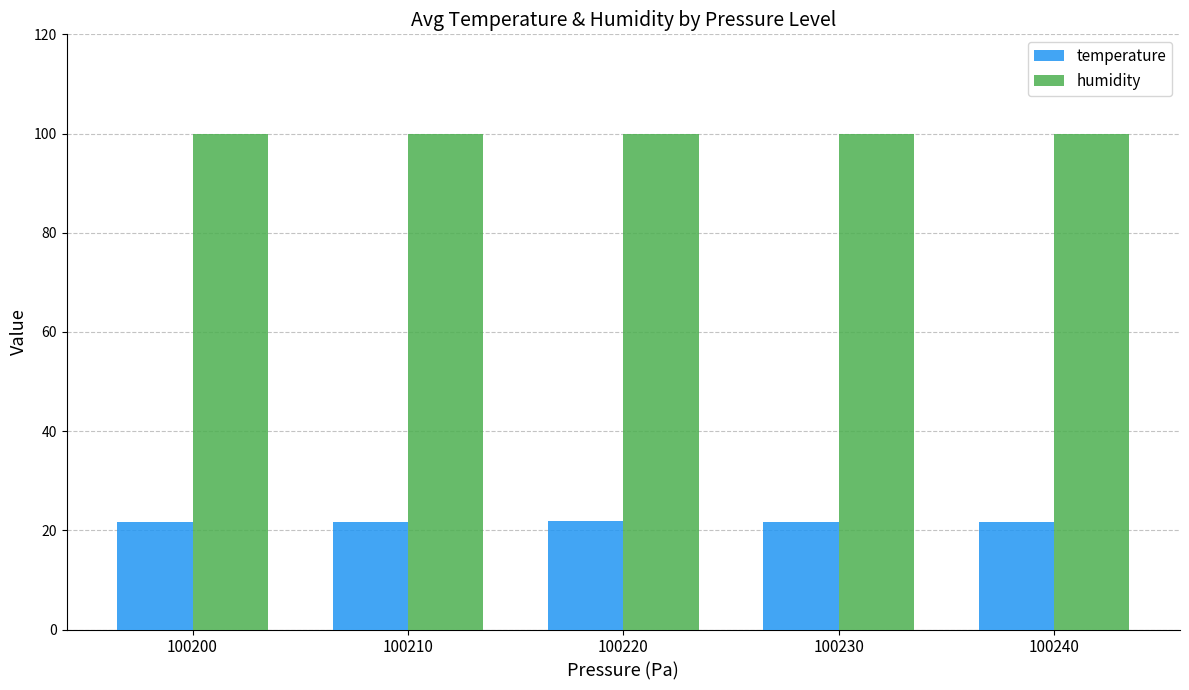

What is the difference between the highest and lowest values at 100220?

78.2